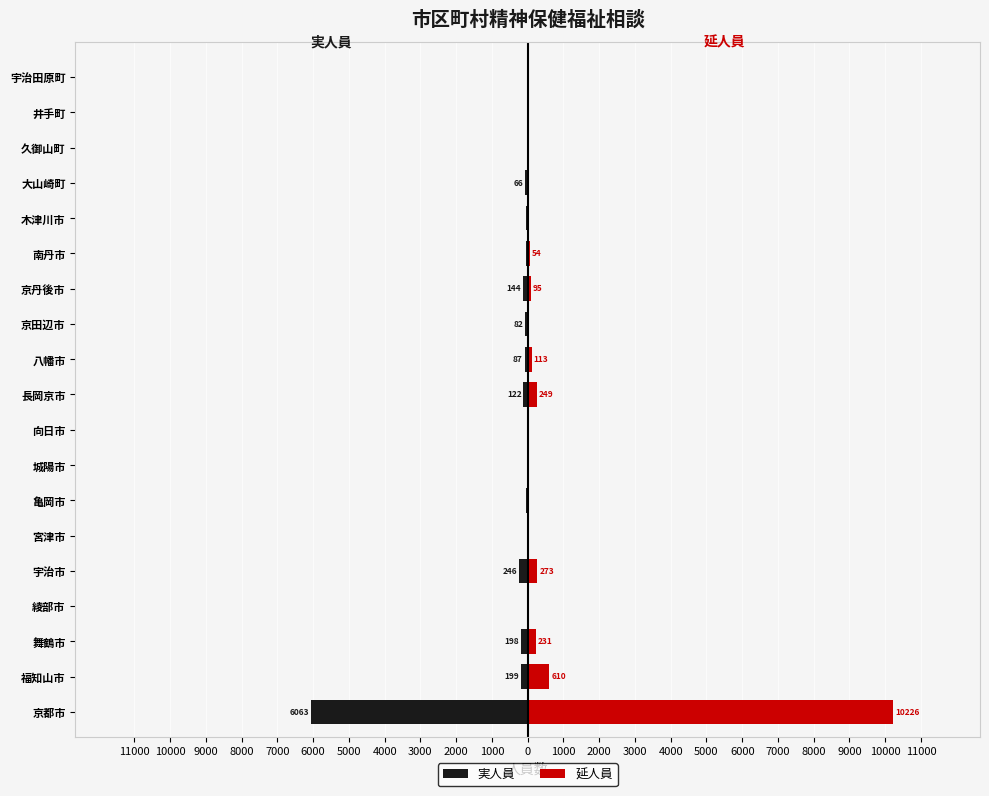

What is the minimum value shown in the chart?

-6063